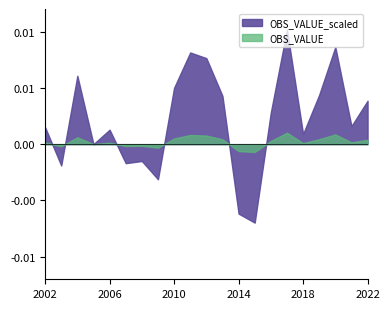

How many values in the OBS_VALUE series exceed 0?

14